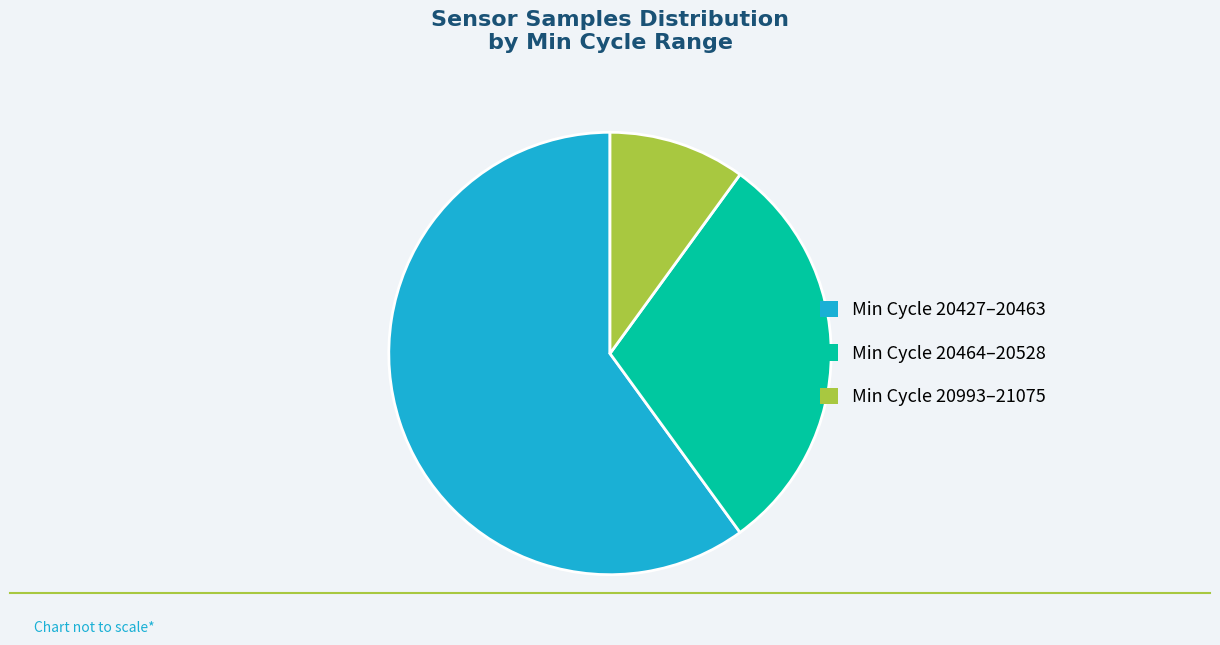

Which slice is the smallest?

Min Cycle 20993–21075